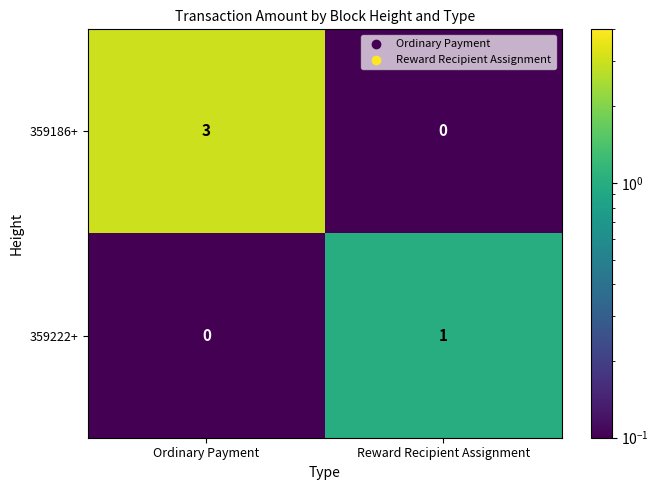

At which category is the sum across all series the highest?

Ordinary Payment